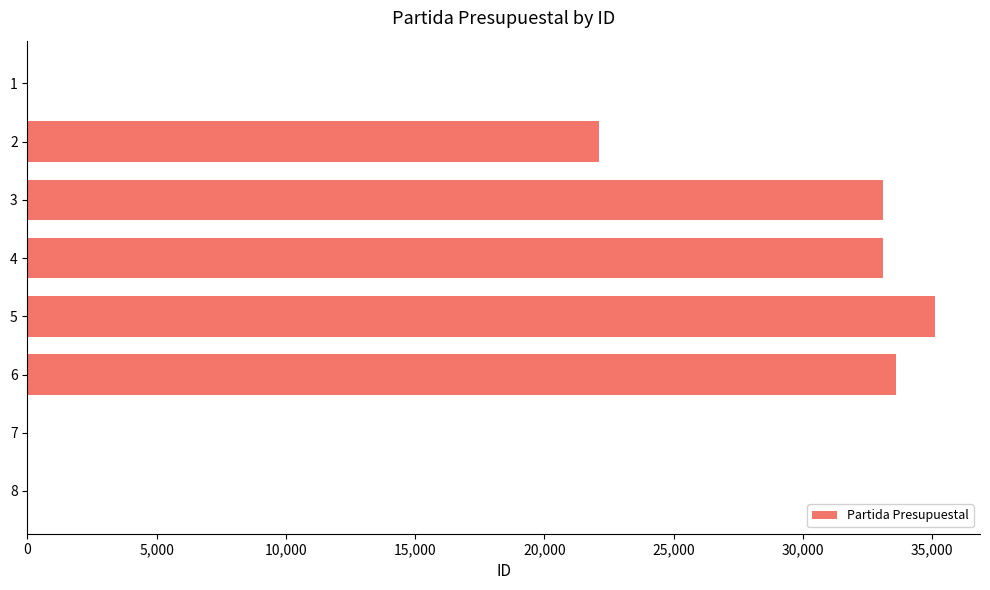

How many categories are shown in the chart?

8